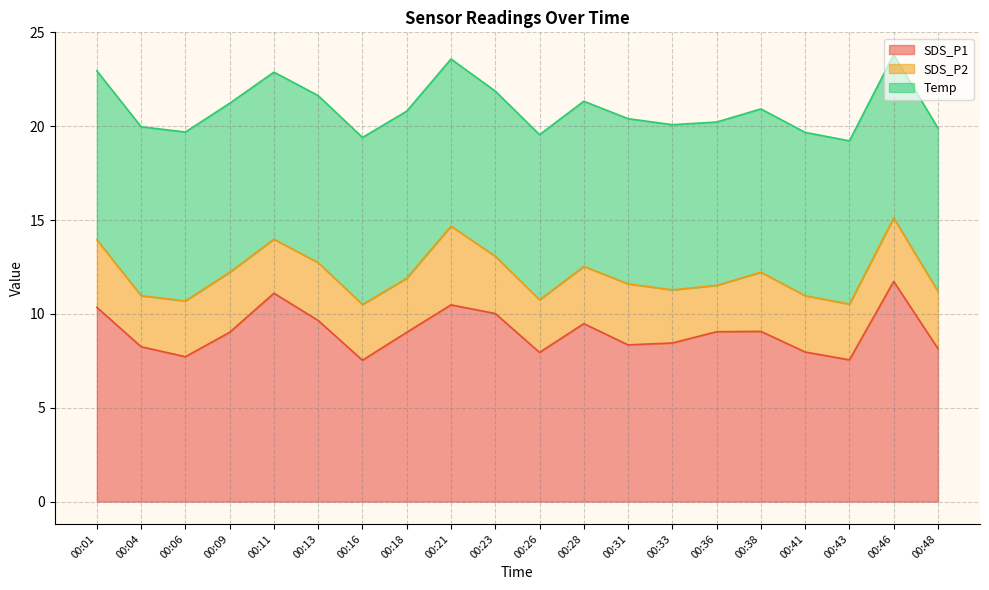

Does the chart display data point markers on the line(s)?

No